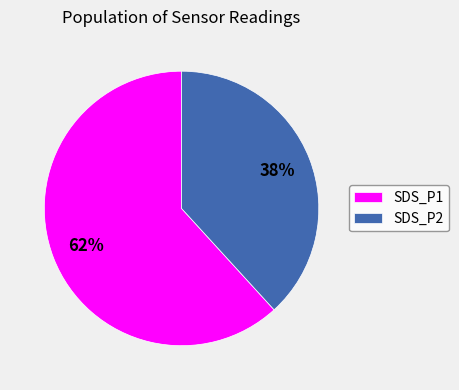

To the nearest percent, what is the combined percentage of SDS_P2 and SDS_P1?

100%